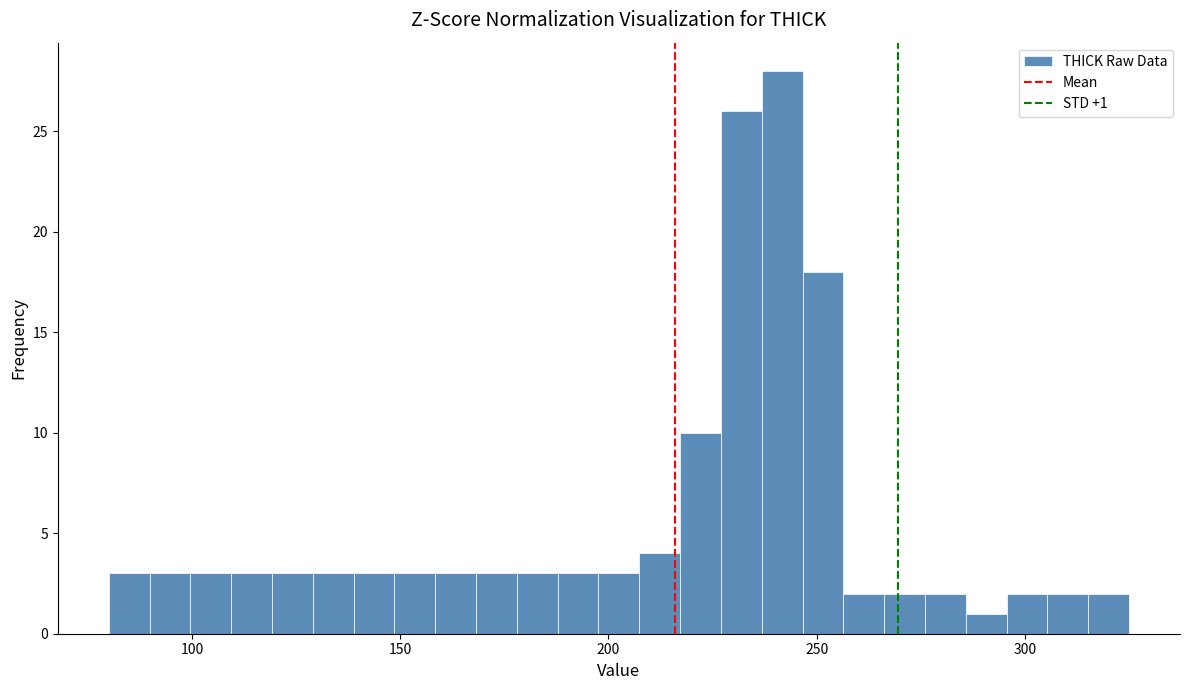

Read against the x-axis, roughly where is the centre of the tallest bar?

240